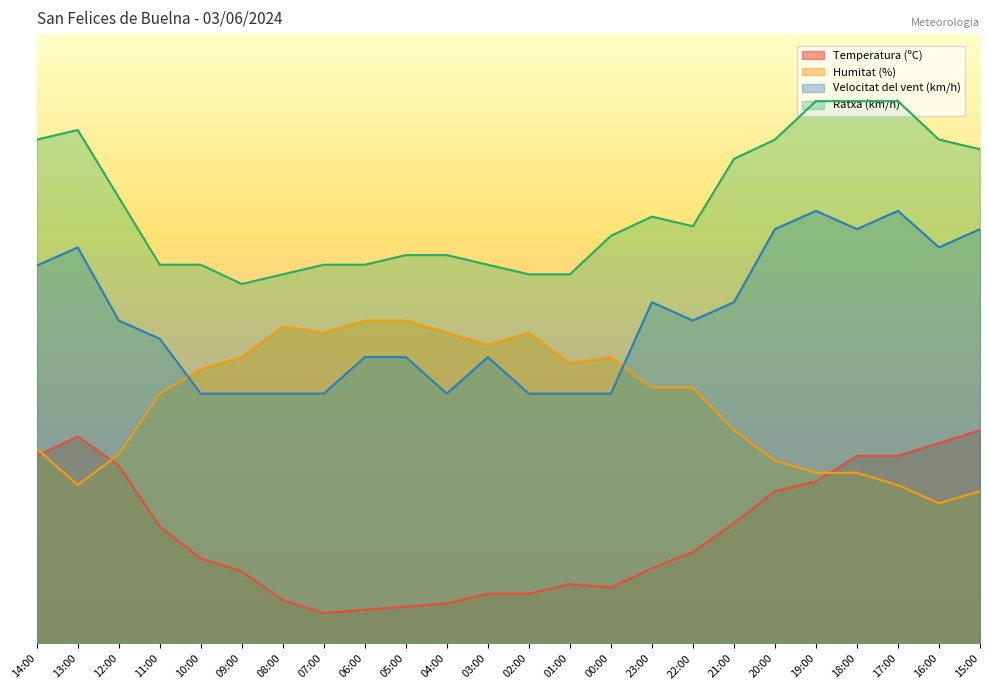

How many distinct data groups are displayed?

4